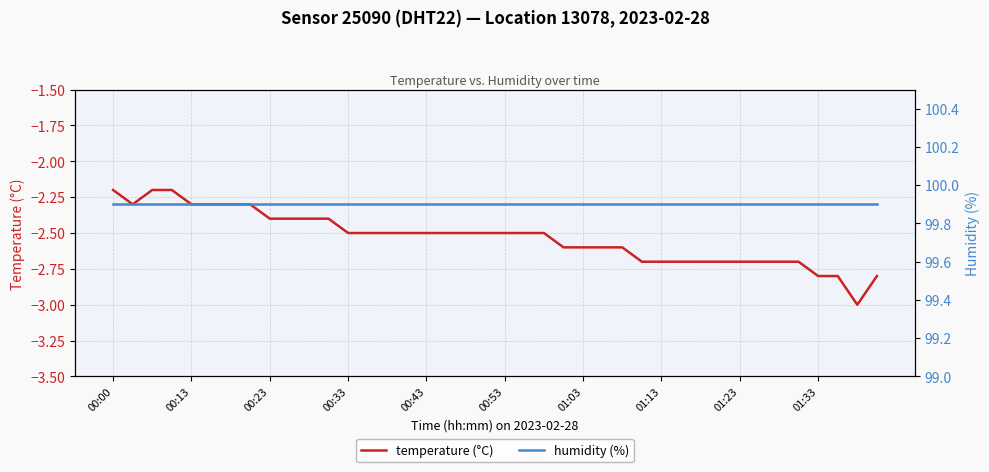

The value of temperature (°C) at 01:13 is -4.0. True or false?

False